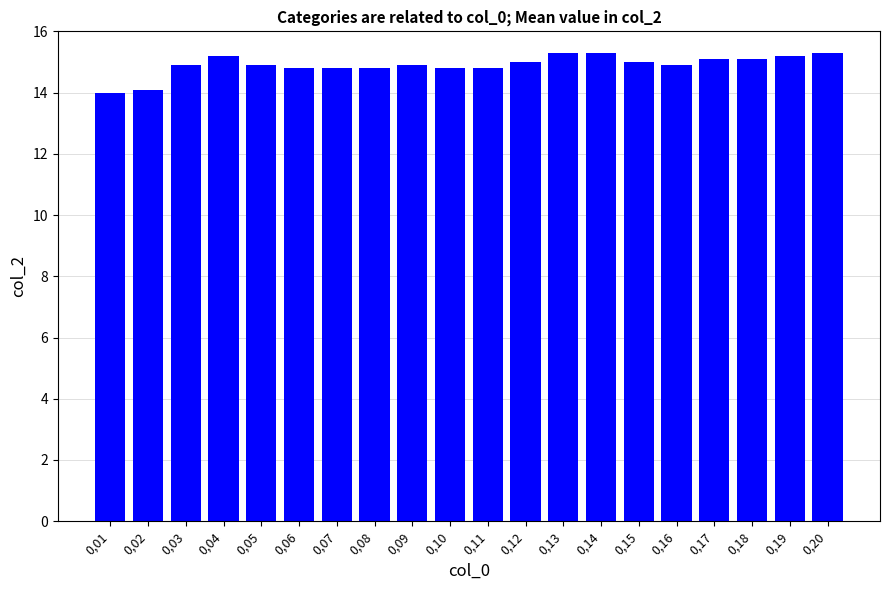

Which has a higher value, 0,10 or 0,14?

0,14